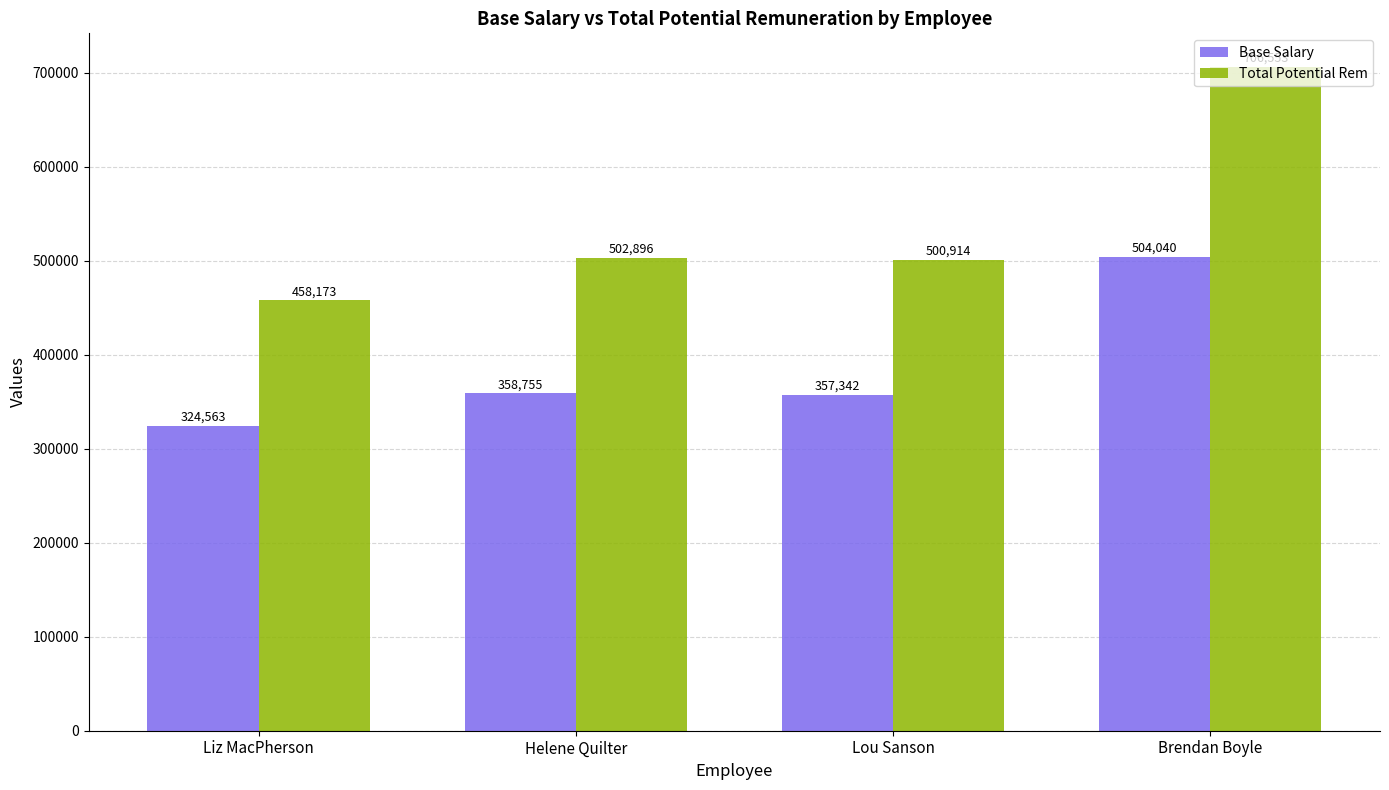

What is the total value across all series at Liz MacPherson?

782736